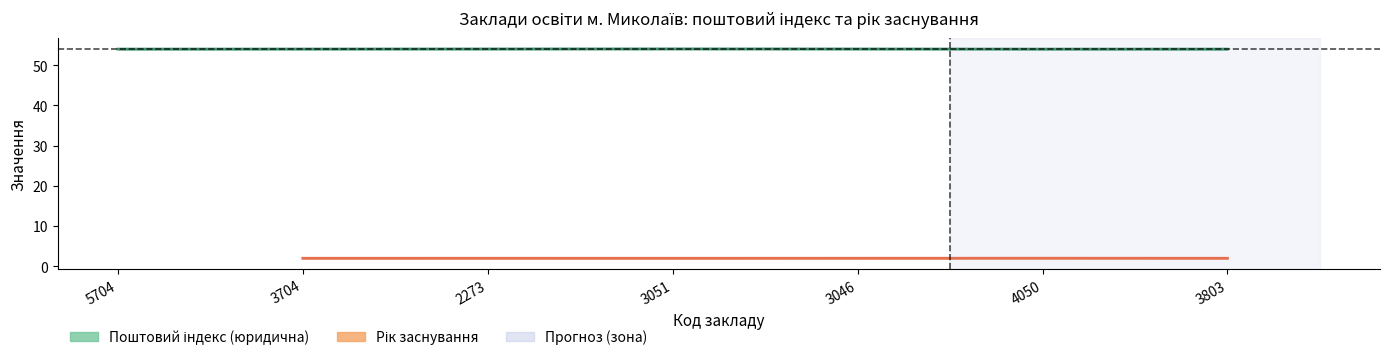

The value at 5704 is 19.8. True or false?

False